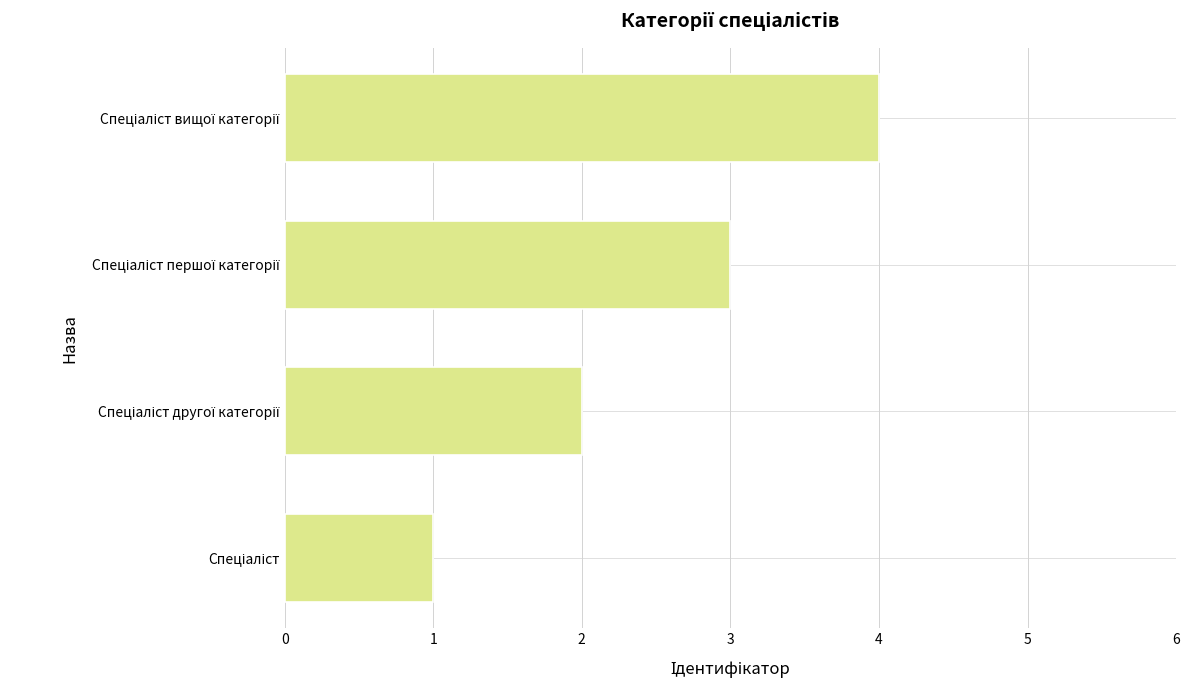

How many categories are shown in the chart?

4